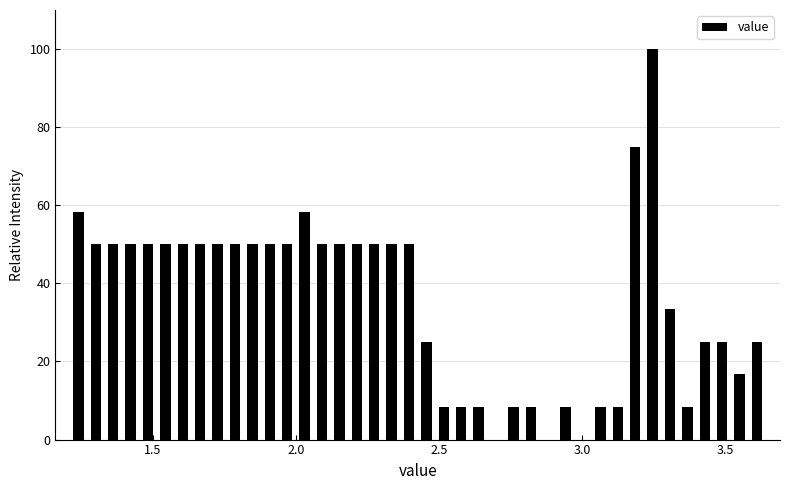

Around what value on the x-axis is the tallest bar? Give the approximate position of its centre, as read against the axis.

3.25